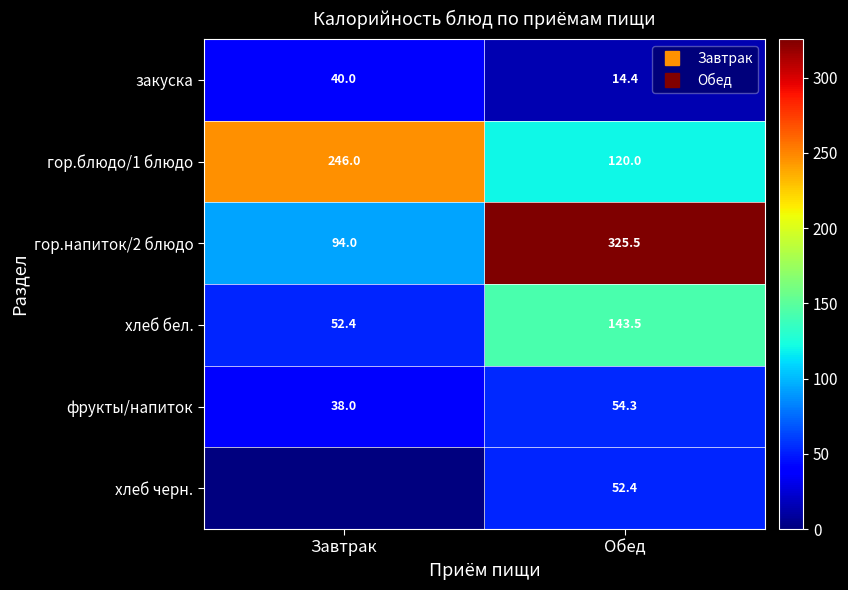

Count the number of data series in this chart.

6